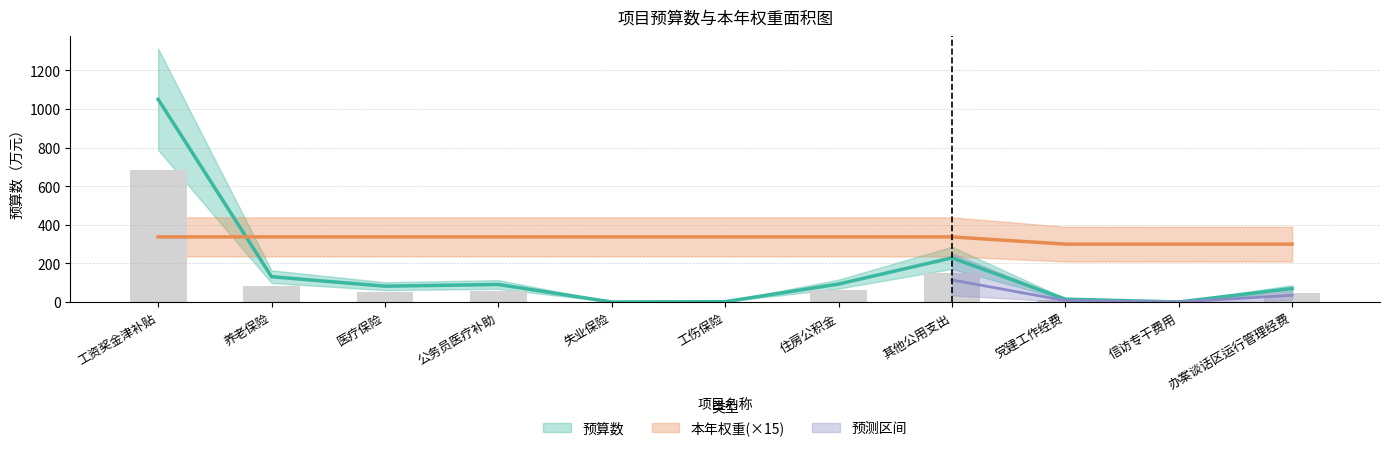

What is the lowest value of the 预算数 series?

0.1